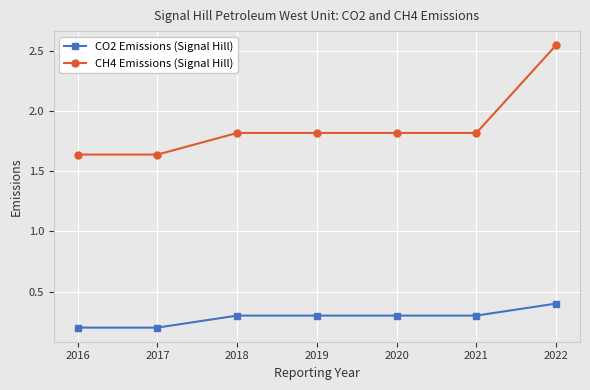

At 2017, list the series in order from smallest to largest.

CO2 Emissions (Signal Hill), CH4 Emissions (Signal Hill)